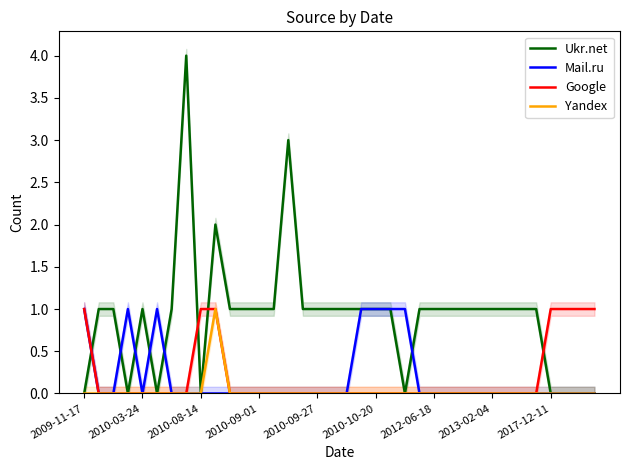

Is it true that Google equals 0 at 2010-09-27?

True